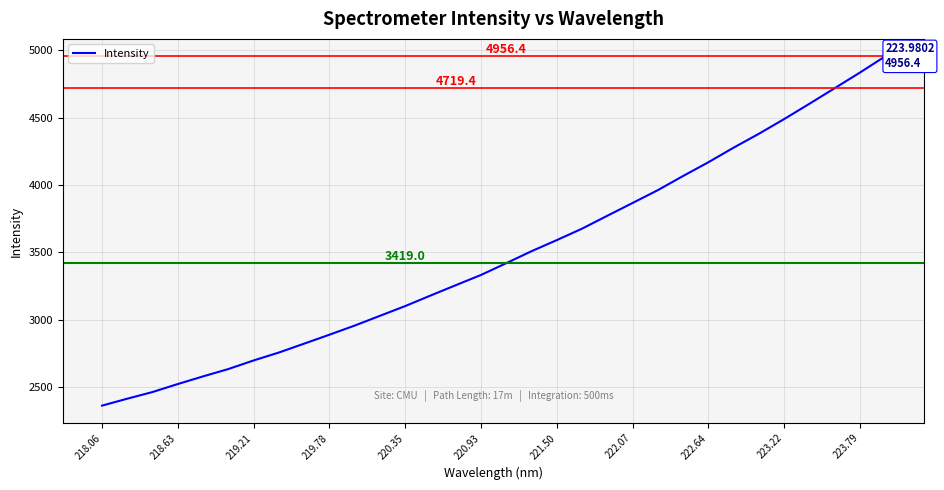

What is the maximum value shown in the chart?

4956.4